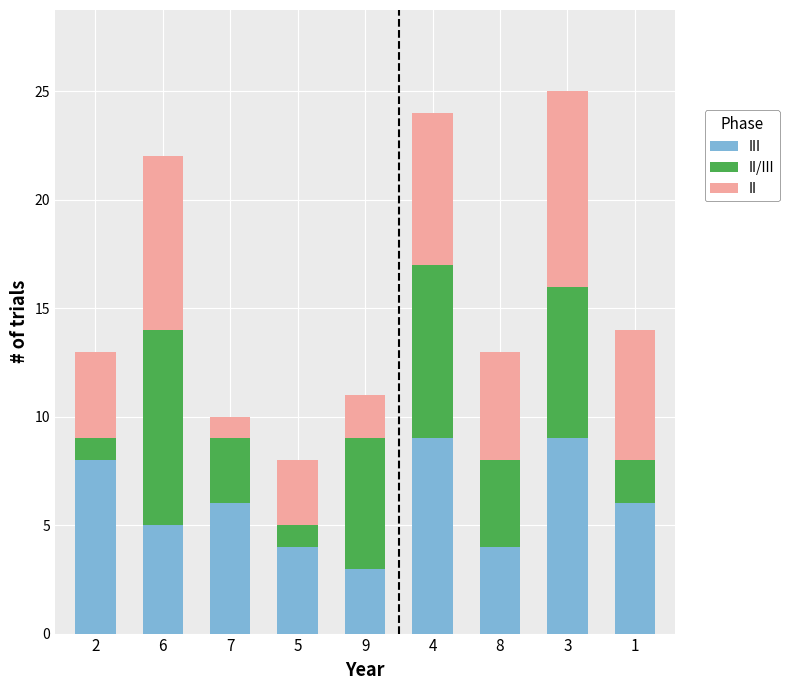

How many distinct data groups are displayed?

3